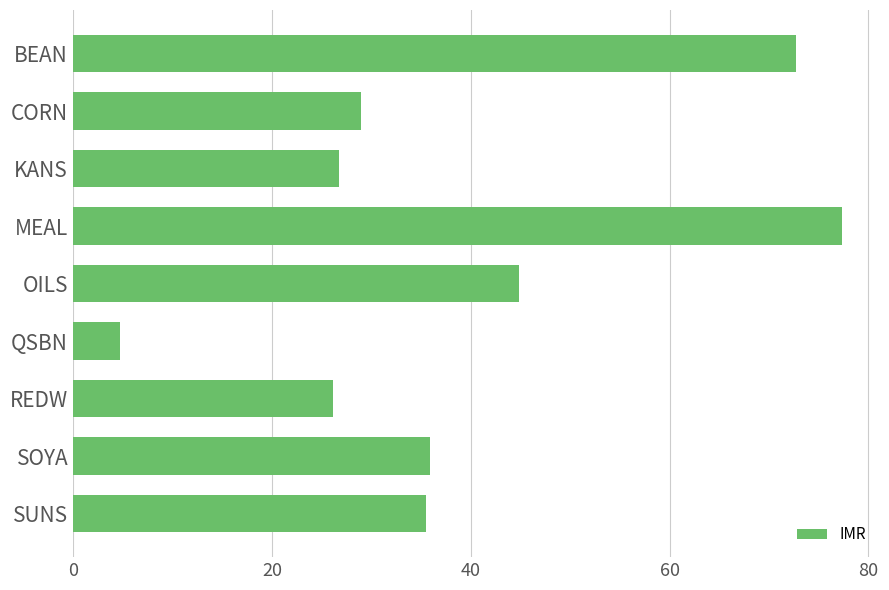

Are the bars horizontal?

Yes